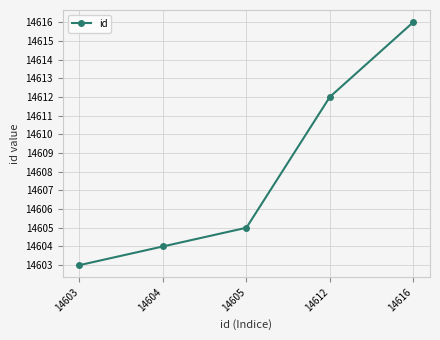

How many data points are less than 14605?

2